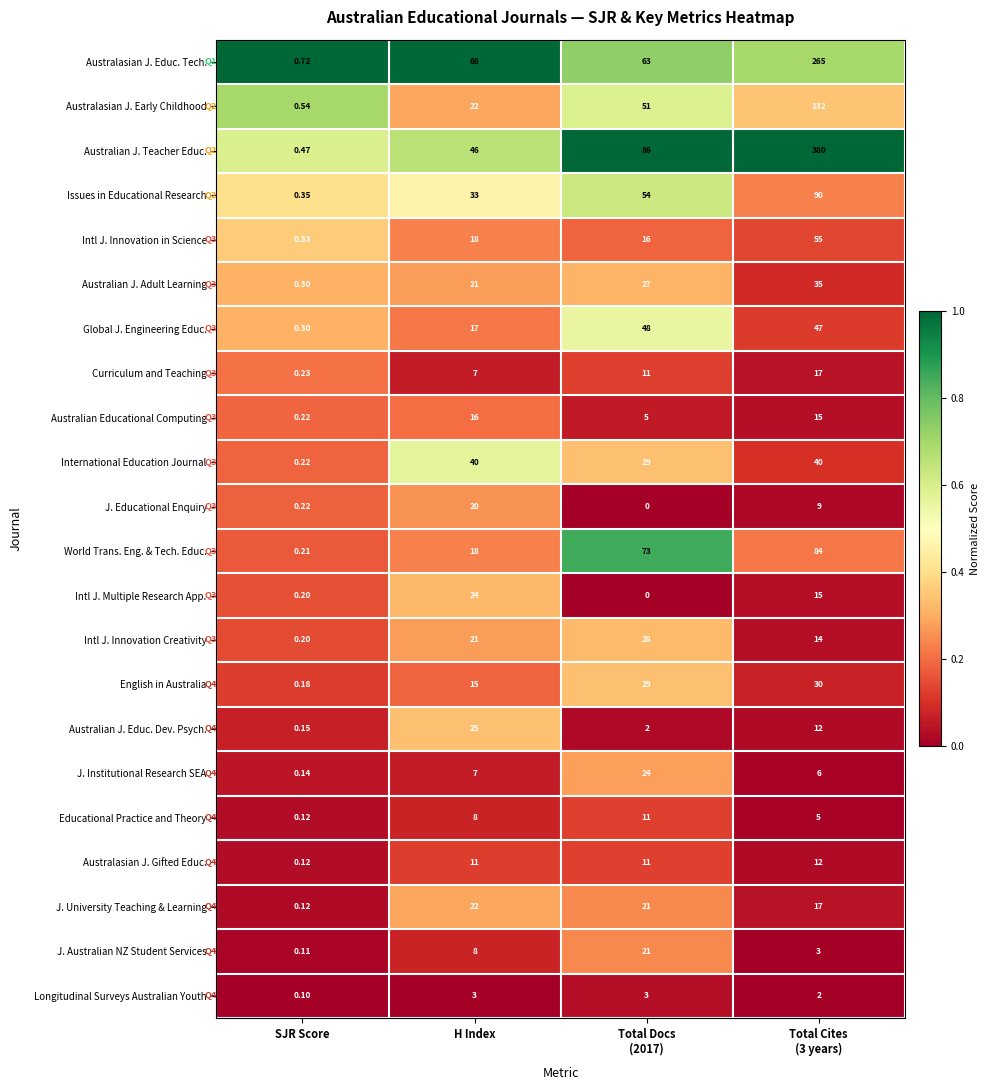

At which label does International Education Journal reach its minimum?

SJR Score